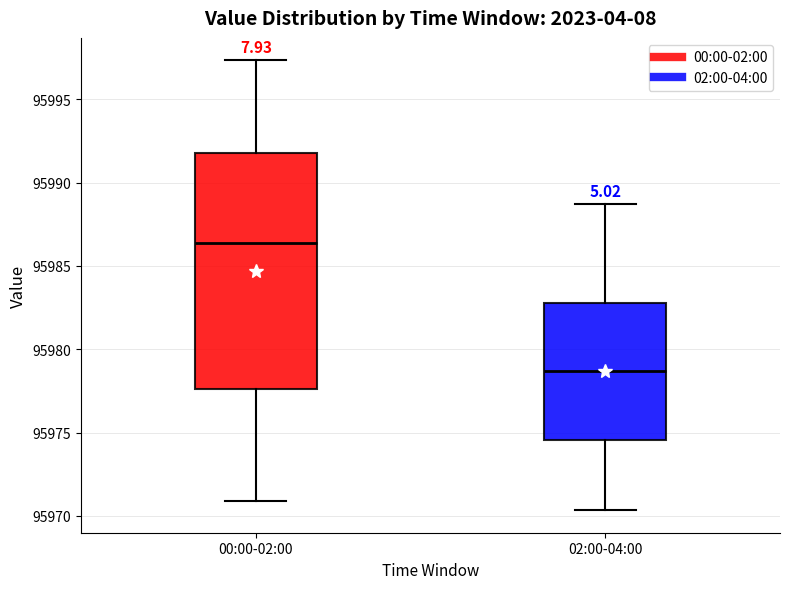

Which box has the lowest median line?

02:00-04:00